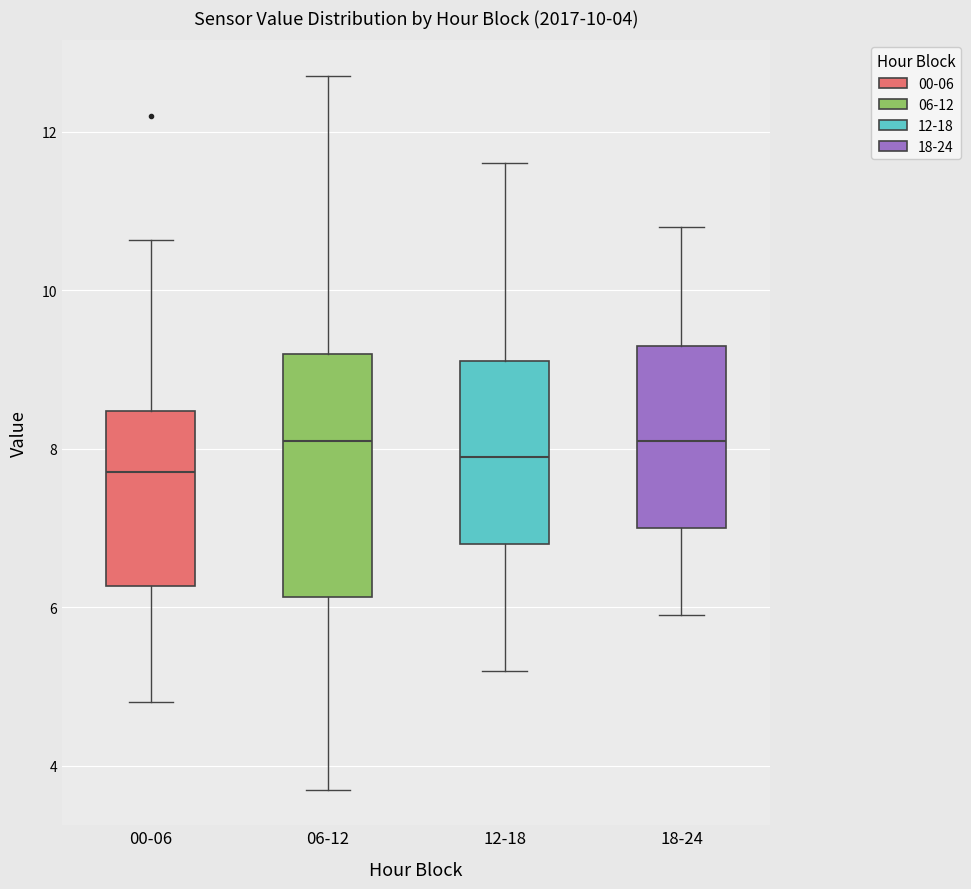

Which box is the tallest, from its lower edge to its upper edge?

06-12